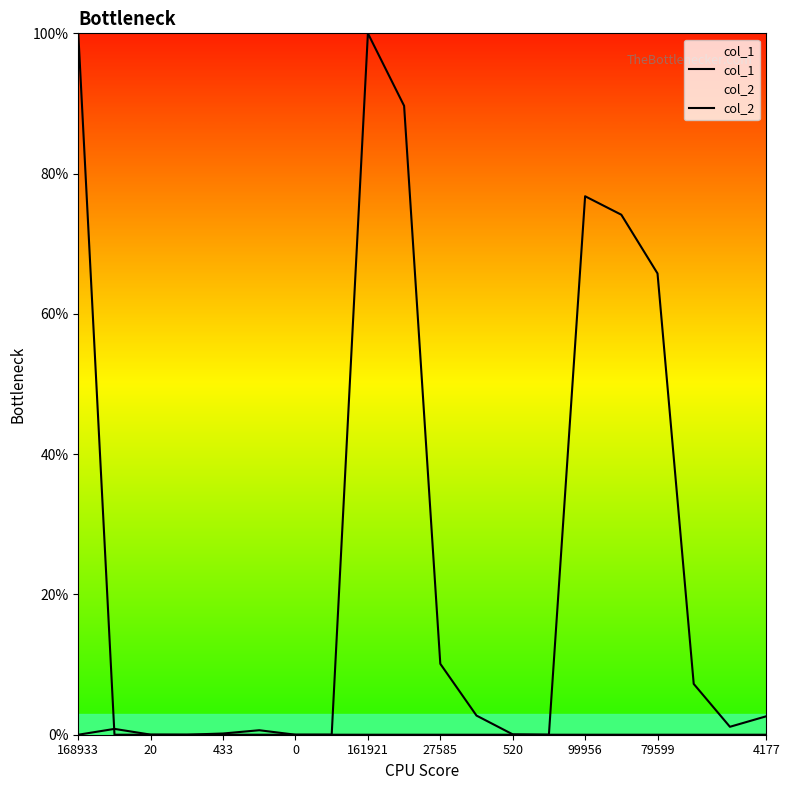

What is the difference between the maximum and minimum values in the col_1 series?

100.0